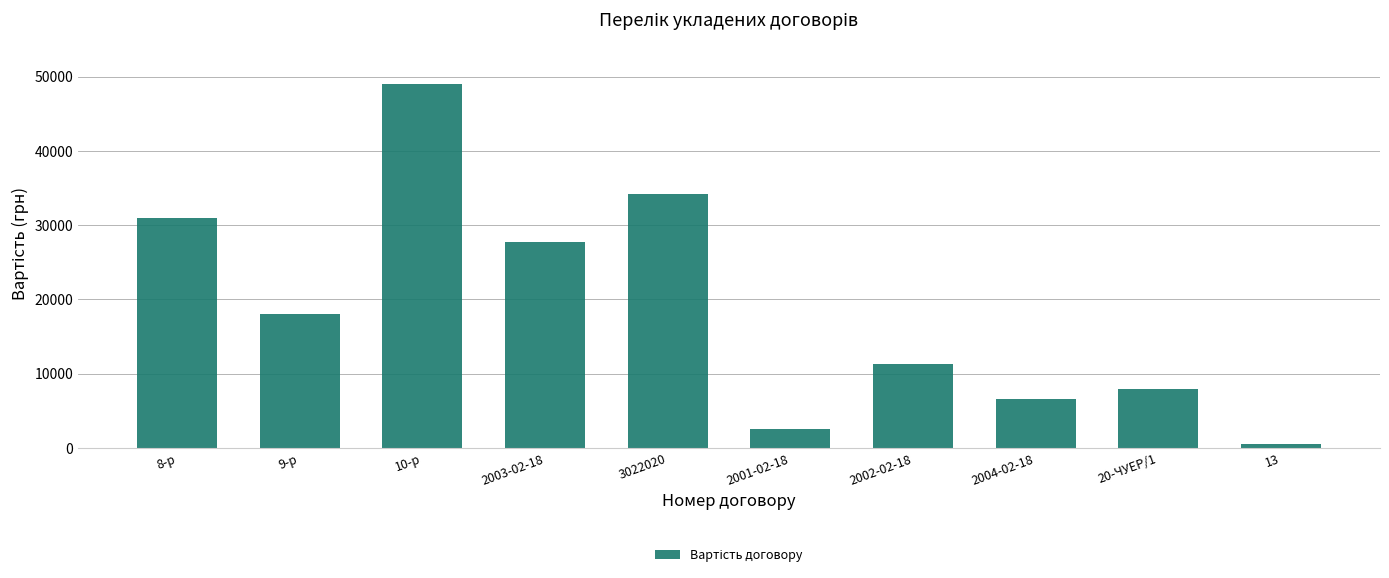

Reading left to right, list all the values displayed in this chart.

31000.0	18000.0	49000.0	27800.0	34200.0	2503.5	11280.0	6576.0	7920.0	500.3